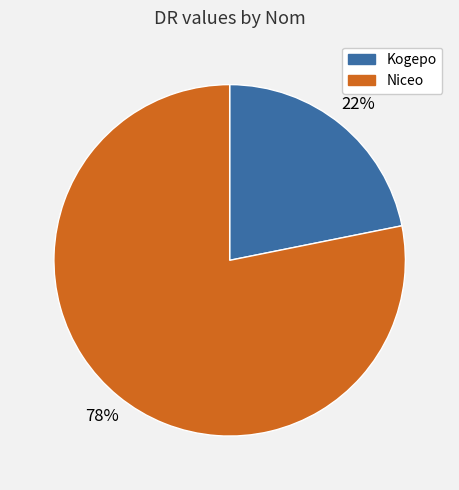

To the nearest percent, what is the average slice percentage?

50%